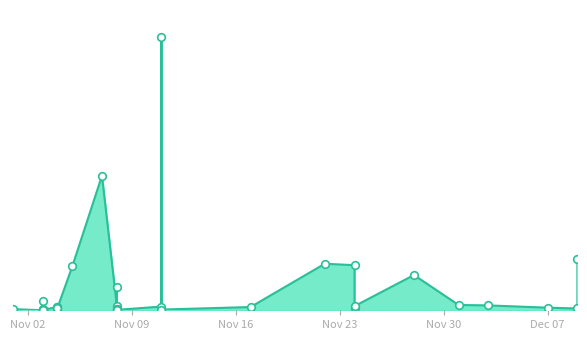

What is the change in value from 2021-11-03 to 2021-11-17?

+29163000